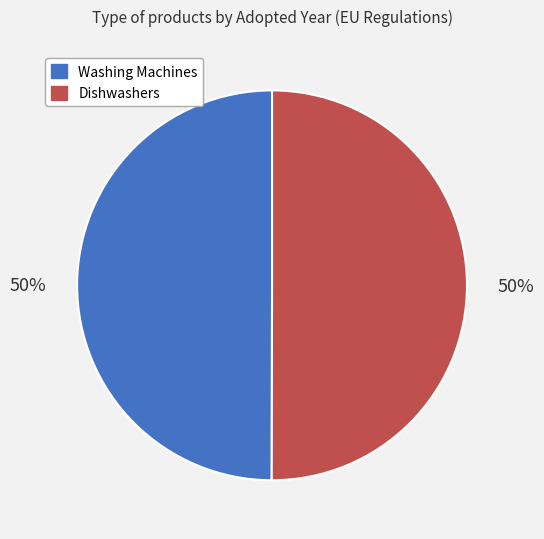

How many segments does this pie chart have?

2